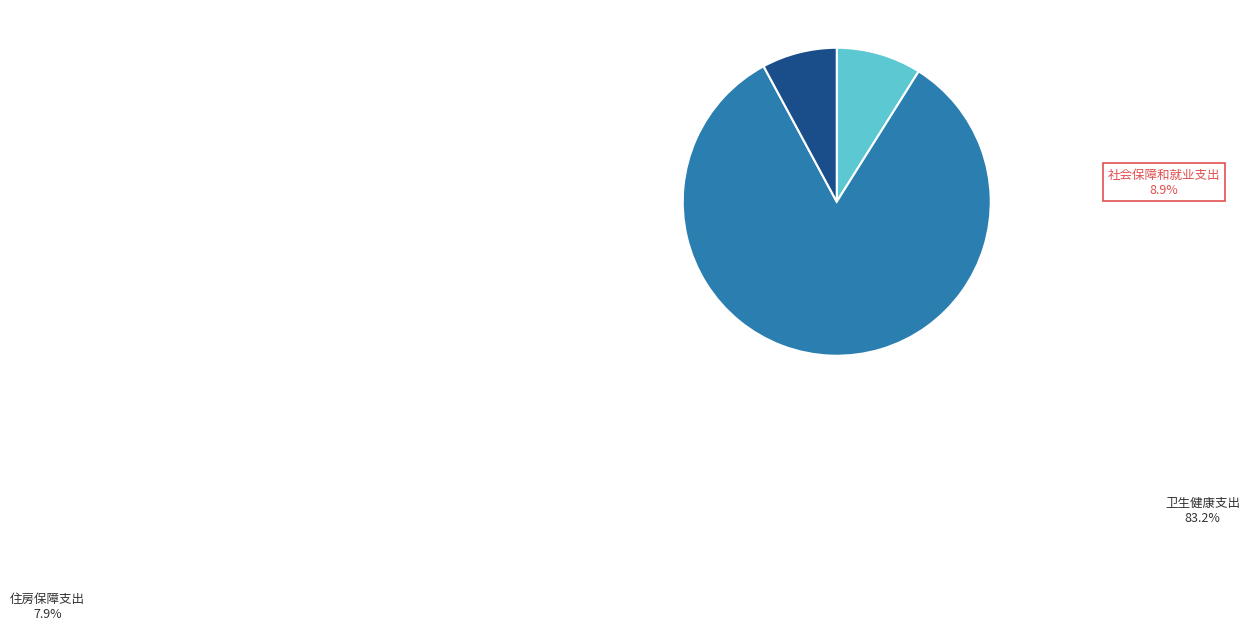

Which category has the smallest portion of the pie?

住房保障支出